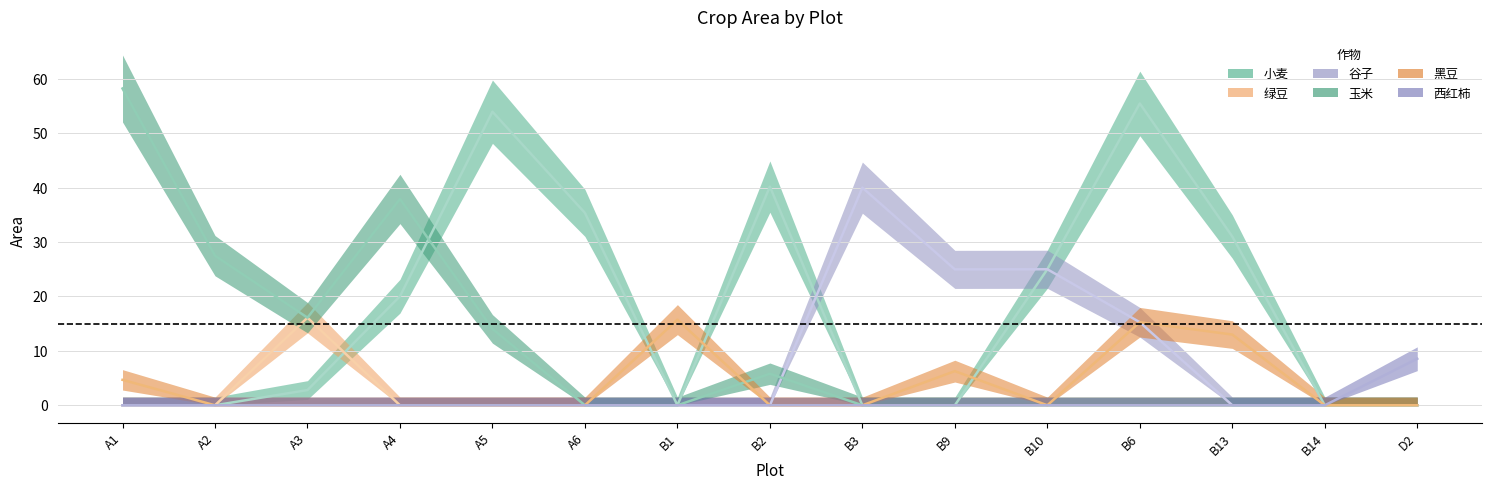

Reading left to right, transcribe all the data shown in this chart.

小麦: A1=0.0	A2=0.0	A3=2.8	A4=20.0	A5=54.0	A6=35.4	B1=0.0	B2=40.2	B3=0.0	B9=0.0	B10=25.0	B6=55.5	B13=31.0	B14=0.0	D2=0.0
绿豆: A1=0.0	A2=0.0	A3=16.1	A4=0.0	A5=0.0	A6=0.0	B1=0.0	B2=0.0	B3=0.0	B9=0.0	B10=0.0	B6=0.0	B13=0.0	B14=0.0	D2=0.0
谷子: A1=0.0	A2=0.0	A3=0.0	A4=0.0	A5=0.0	A6=0.0	B1=0.0	B2=0.0	B3=40.0	B9=25.0	B10=25.0	B6=15.3	B13=0.0	B14=0.0	D2=0.0
玉米: A1=58.2	A2=27.5	A3=16.1	A4=37.9	A5=14.0	A6=0.0	B1=0.0	B2=5.8	B3=0.0	B9=0.0	B10=0.0	B6=0.0	B13=0.0	B14=0.0	D2=0.0
黑豆: A1=4.7	A2=0.0	A3=0.0	A4=0.0	A5=0.0	A6=0.0	B1=15.7	B2=0.0	B3=0.0	B9=6.3	B10=0.0	B6=15.3	B13=13.0	B14=0.0	D2=0.0
西红柿: A1=0.0	A2=0.0	A3=0.0	A4=0.0	A5=0.0	A6=0.0	B1=0.0	B2=0.0	B3=0.0	B9=0.0	B10=0.0	B6=0.0	B13=0.0	B14=0.0	D2=8.6